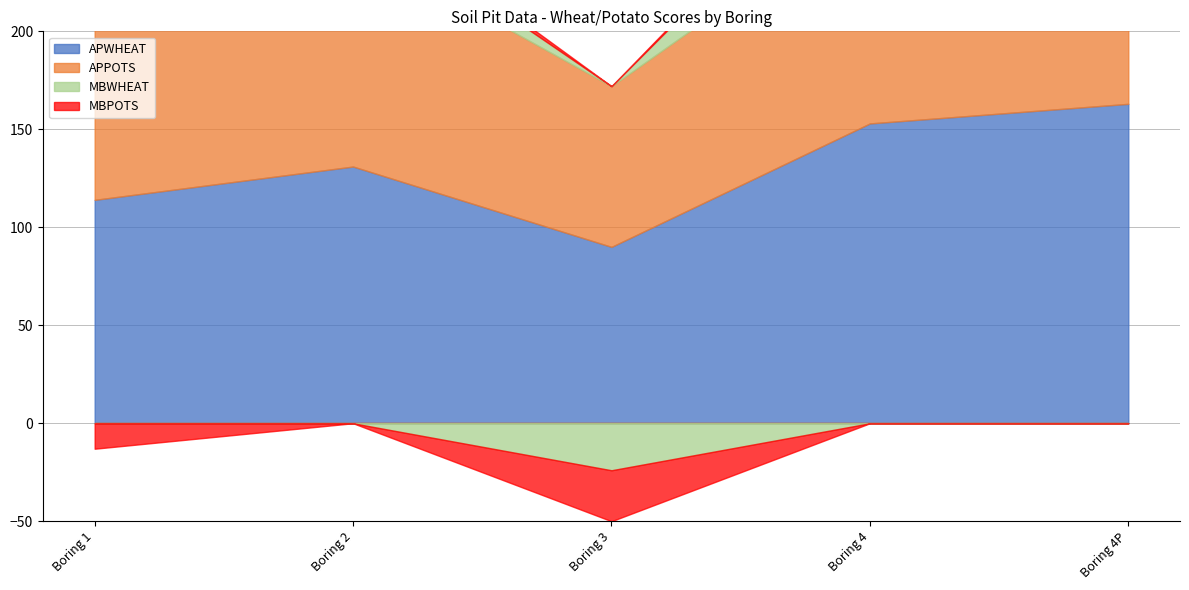

The value of APPOTS at Boring 4 is 112. True or false?

True